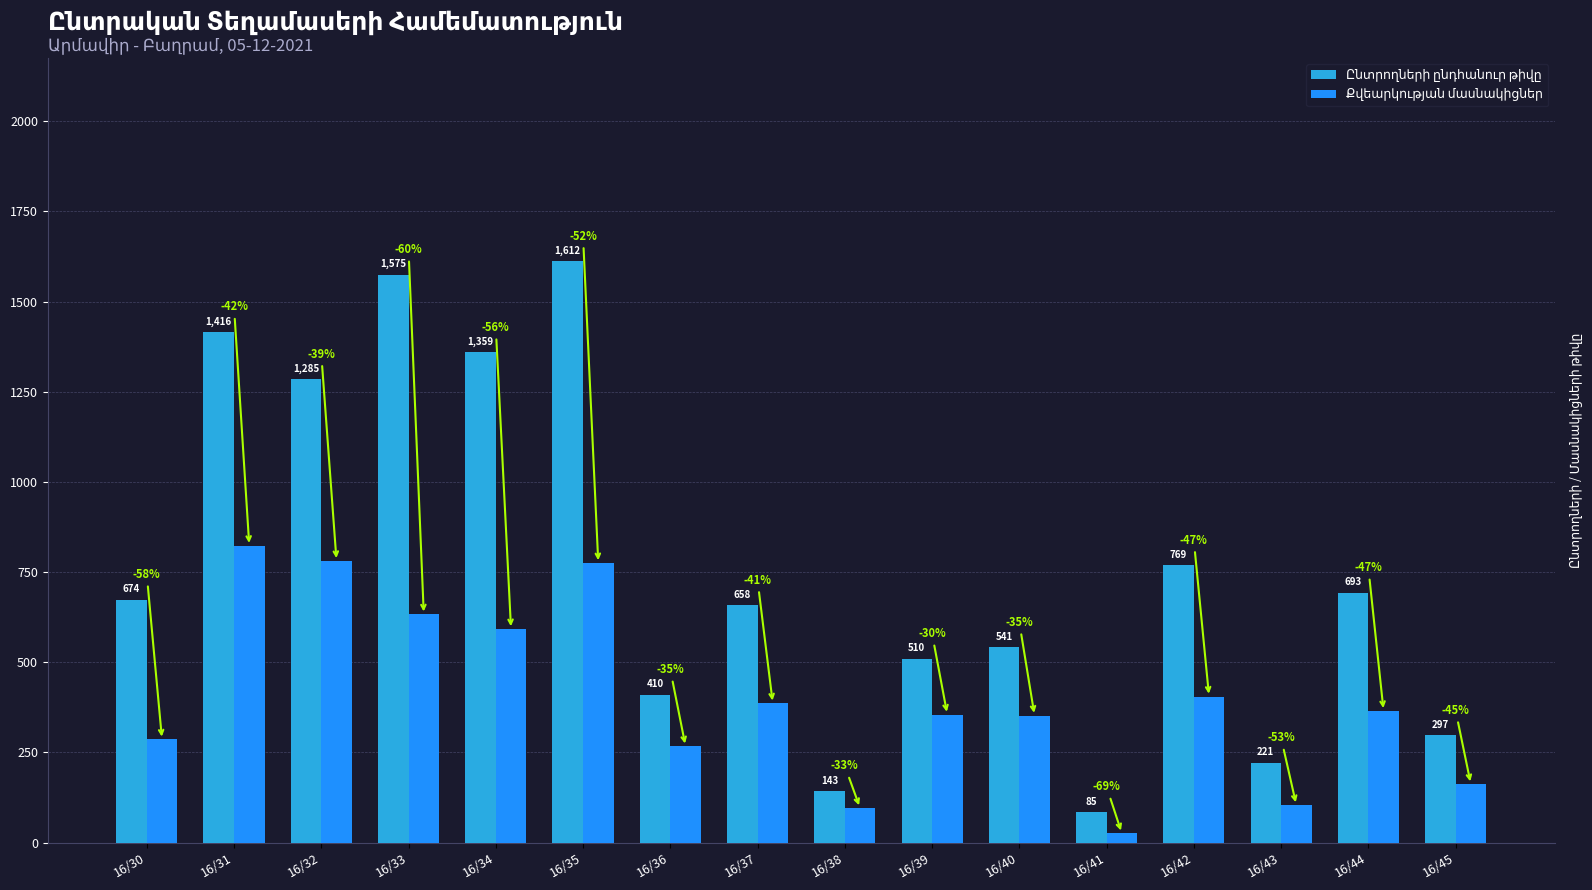

At how many categories does at least one series exceed 196?

14